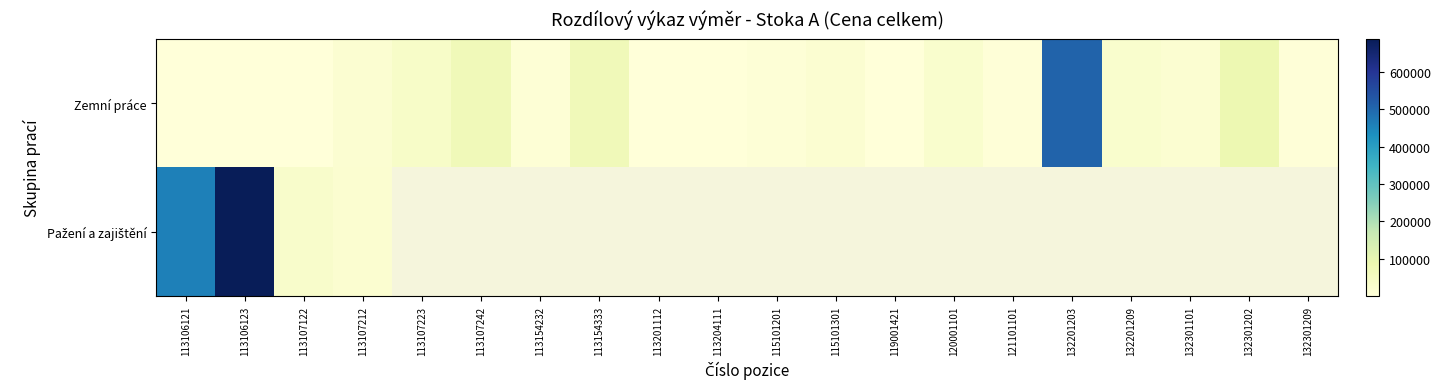

What is the sum of all Zemní práce values?

895200.3